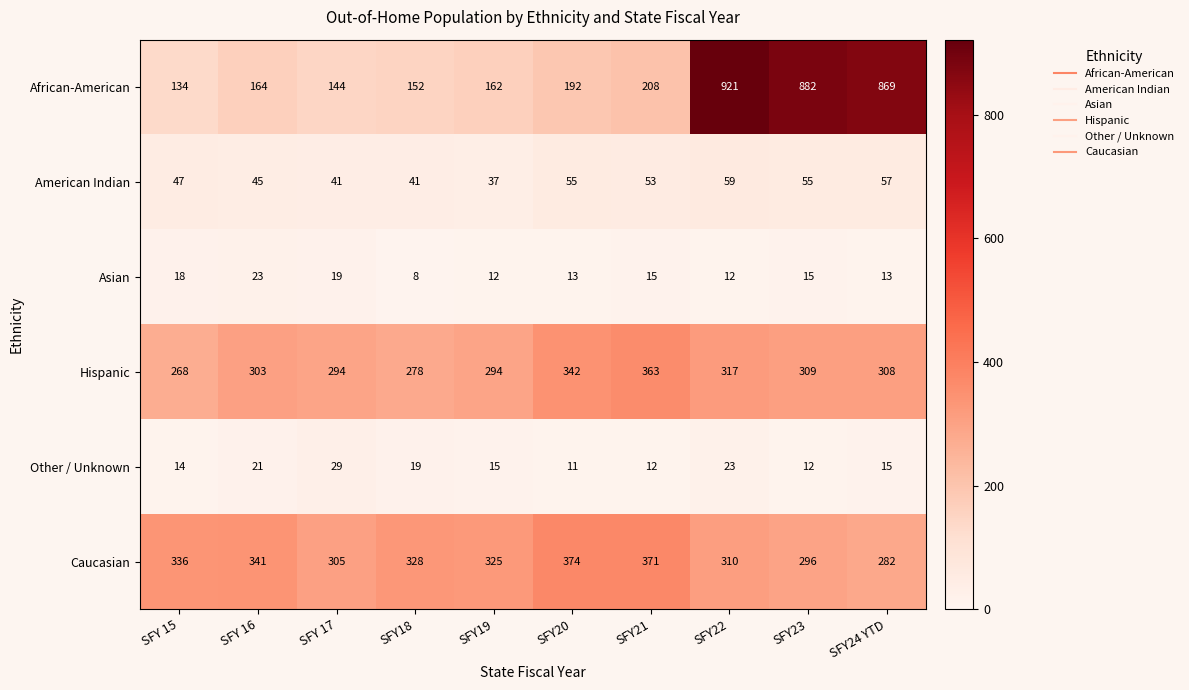

Which series changed the most between SFY18 and SFY19?

Hispanic